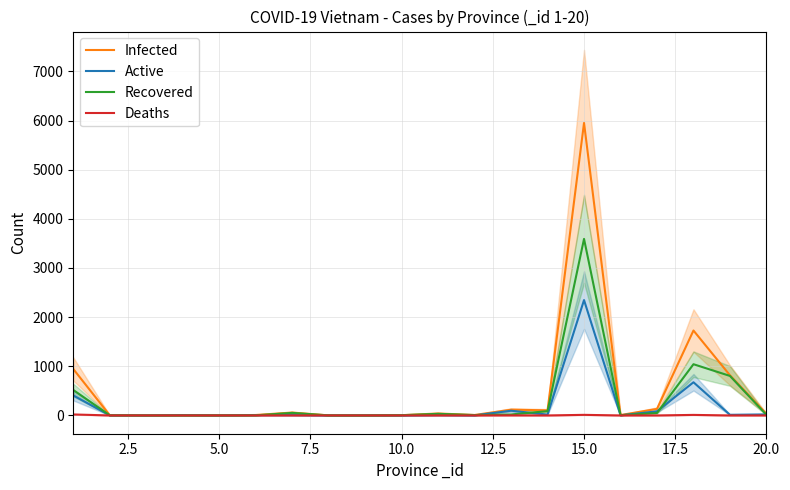

What is the difference between the Recovered values at 17.5 and 18?

803